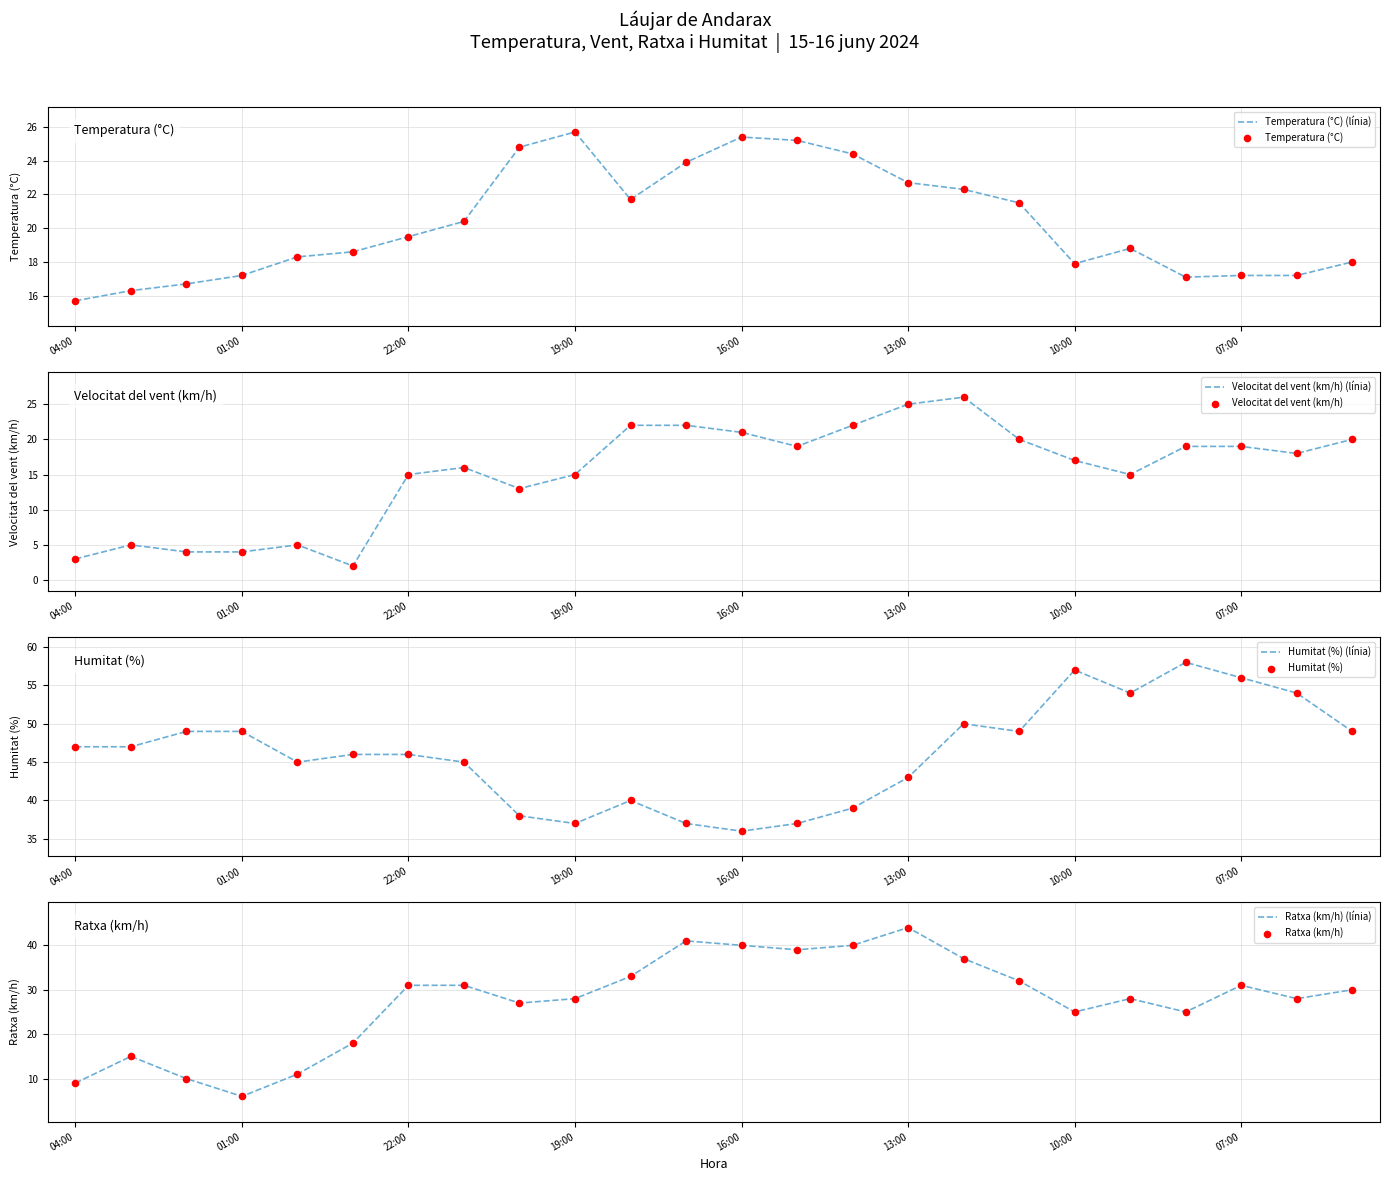

Which series contains the highest Y value?

Humitat (%)